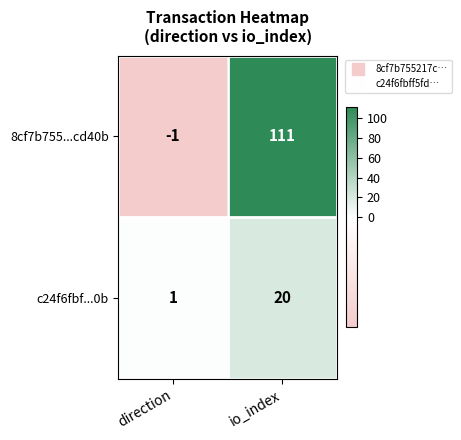

How many series are shown in this chart?

2